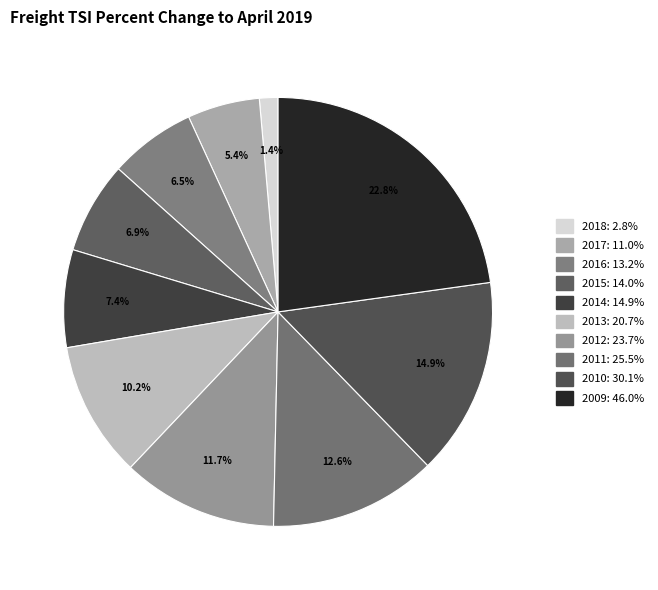

To the nearest percent, what is the average slice percentage?

10%